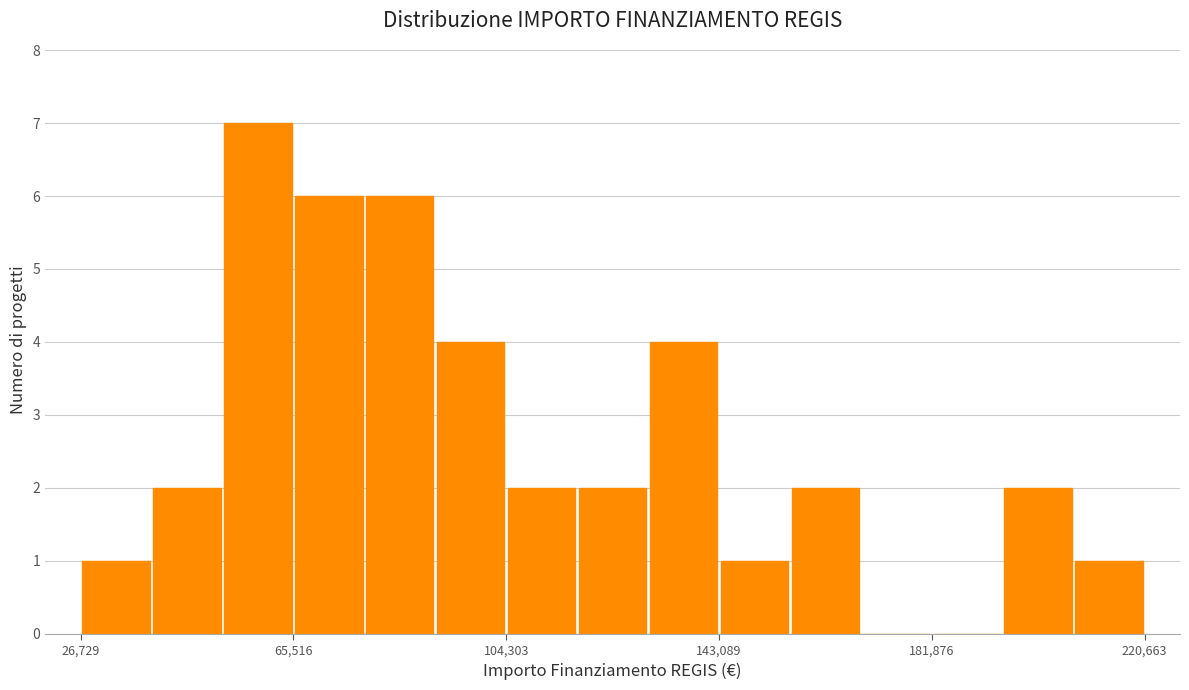

Read against the x-axis, roughly where is the centre of the tallest bar?

60000